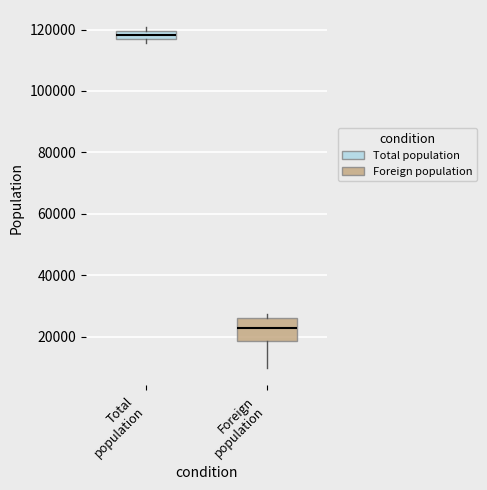

Where does the lower whisker of the box for Foreign population end on the y-axis? The values are not printed on the chart, so give them approximately, as read against the axis.

10000